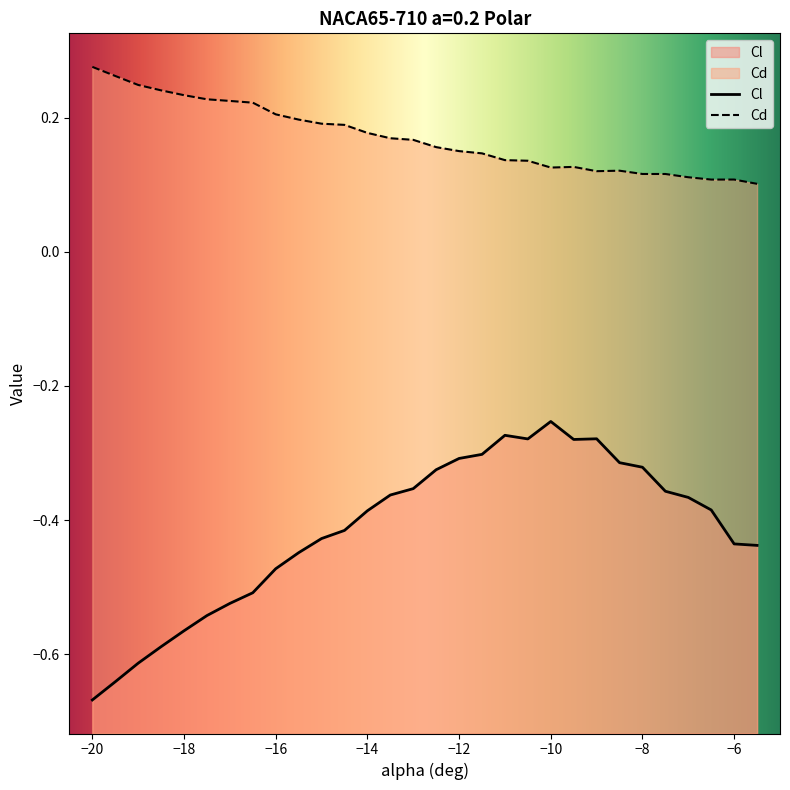

Rank the series by their average value, from lowest to highest.

Cl, Cd